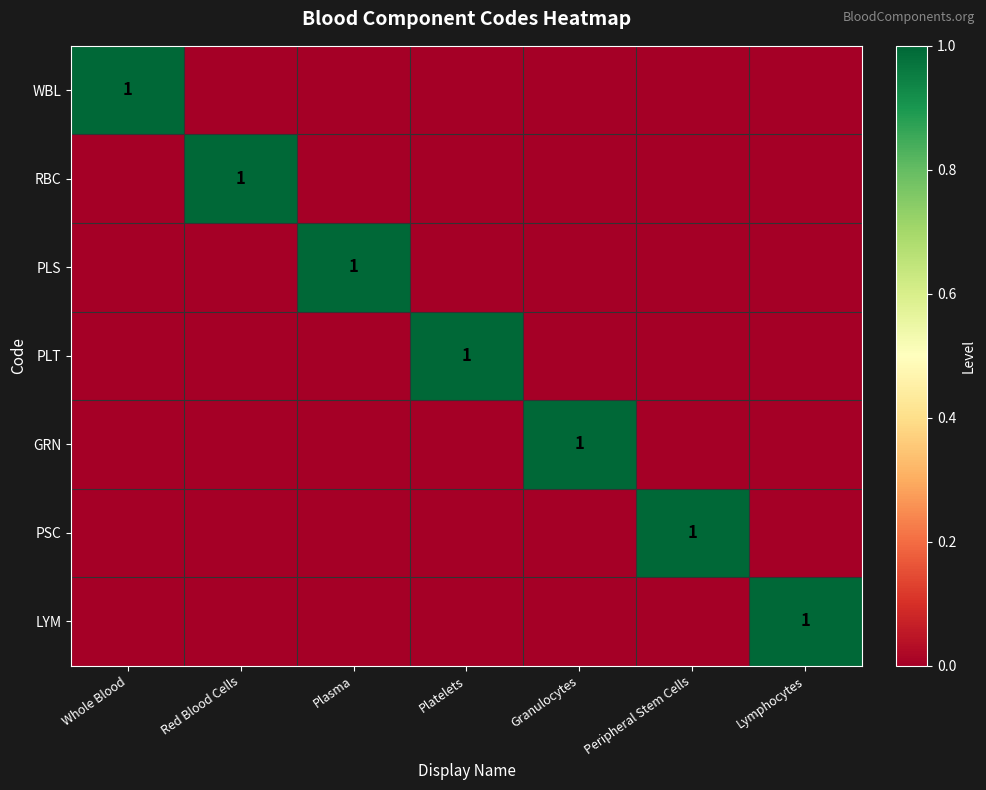

True or false: RBC has a value of 0 at Red Blood Cells.

False